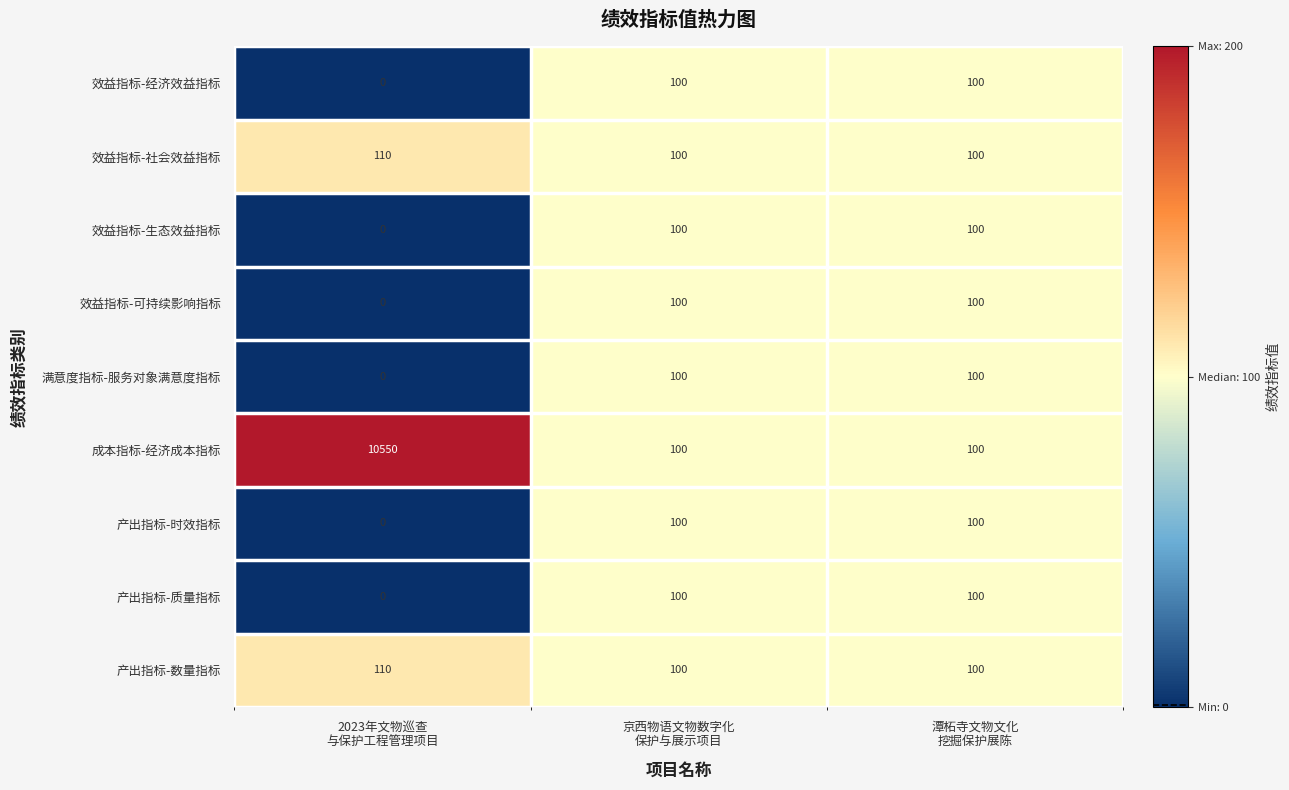

What is the difference between the maximum and minimum values in the 效益指标-可持续影响指标 series?

100